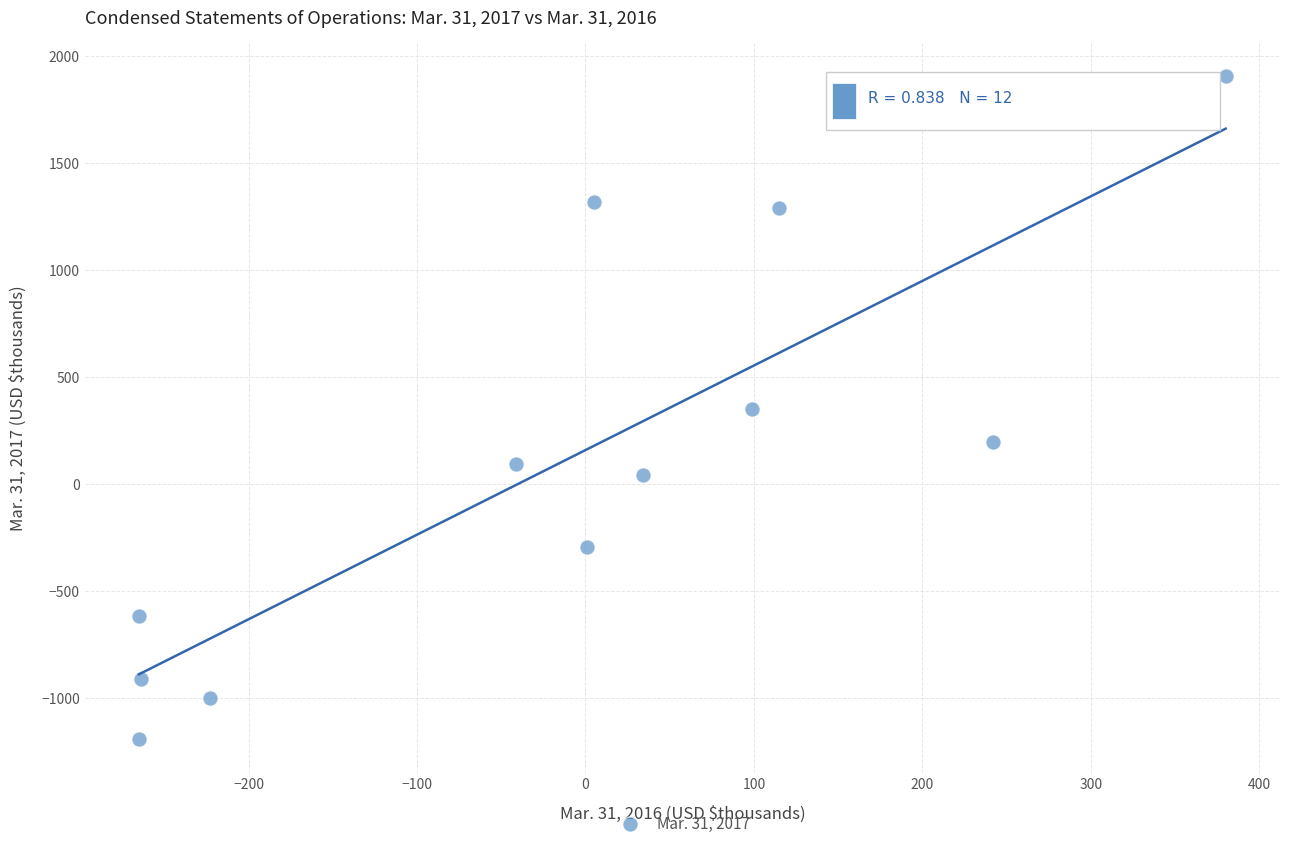

What is the range of X values (max minus min)?

645